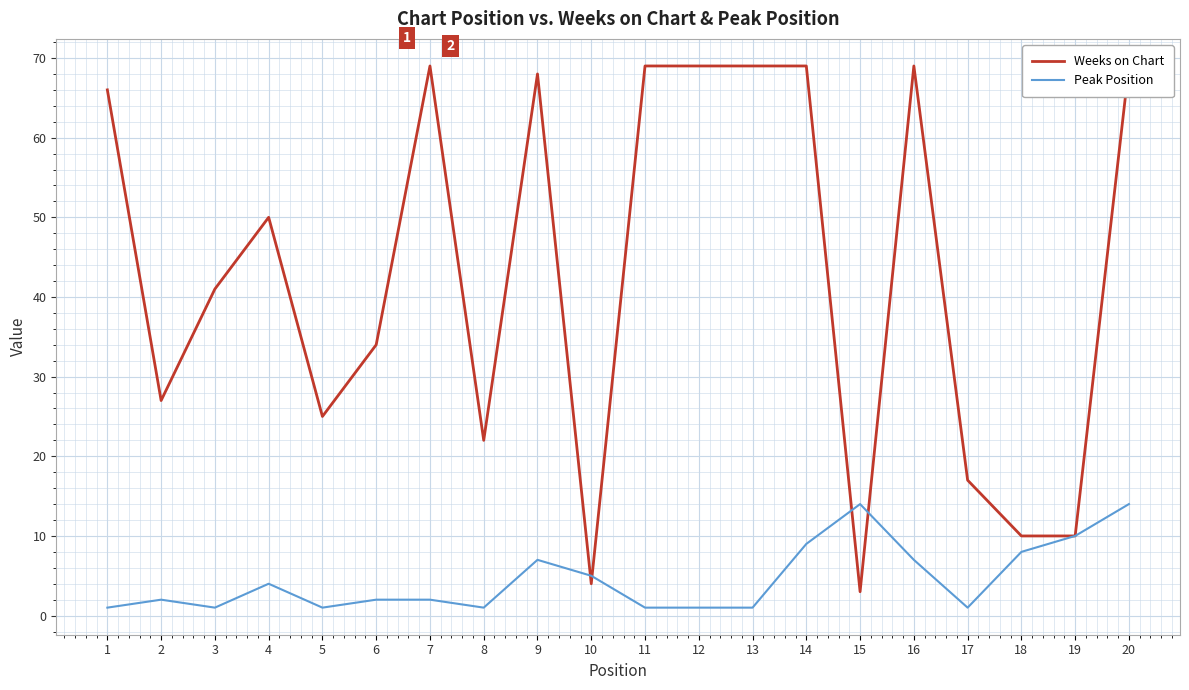

List the labels in order of Peak Position value, largest first.

15, 20, 19, 14, 18, 9, 16, 10, 4, 2, 6, 7, 1, 3, 5, 8, 11, 12, 13, 17